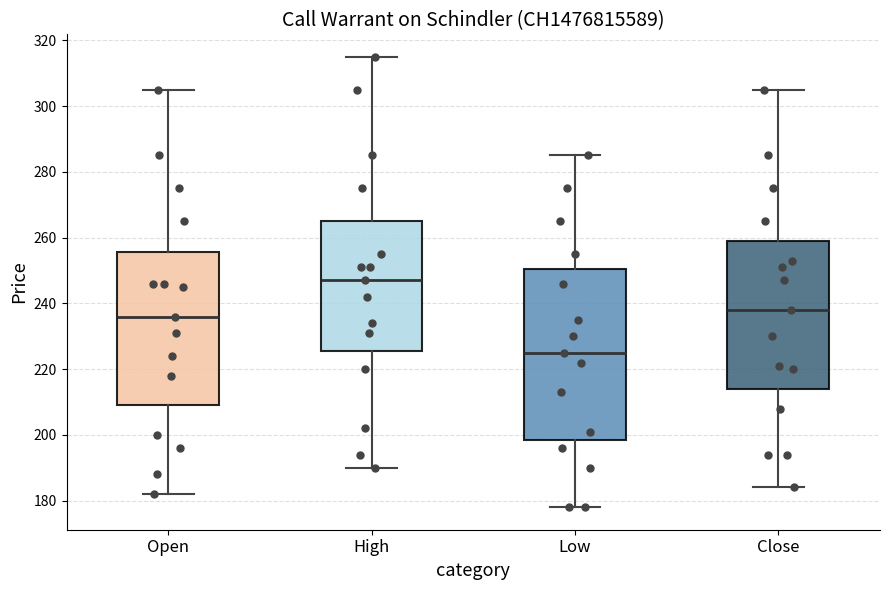

Reading left to right, read every box against the y-axis: the position of its median line, the range the box covers, and the ends of its whiskers. The values are not printed on the chart, so give them approximately, as read against the axis.

Open: median 236, box 210 to 256, whiskers 182 to 306
High: median 248, box 226 to 266, whiskers 190 to 316
Low: median 226, box 198 to 250, whiskers 178 to 286
Close: median 238, box 214 to 260, whiskers 184 to 306